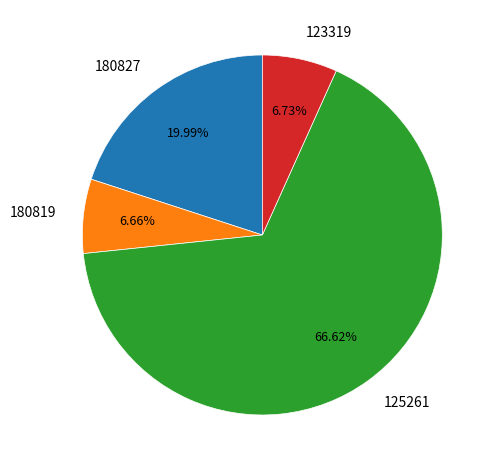

To the nearest percent, what is the combined percentage of 180827 and 180819?

27%